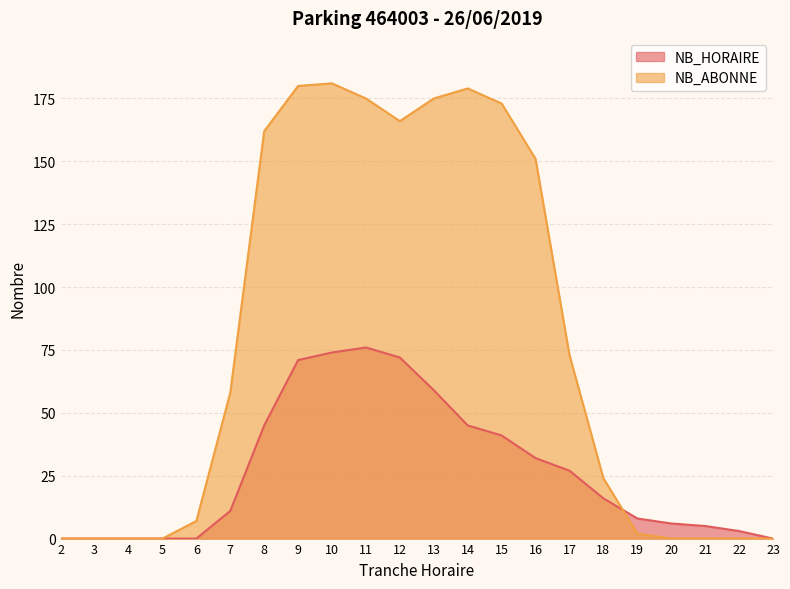

Where do NB_ABONNE and NB_HORAIRE first cross each other?

18 and 19